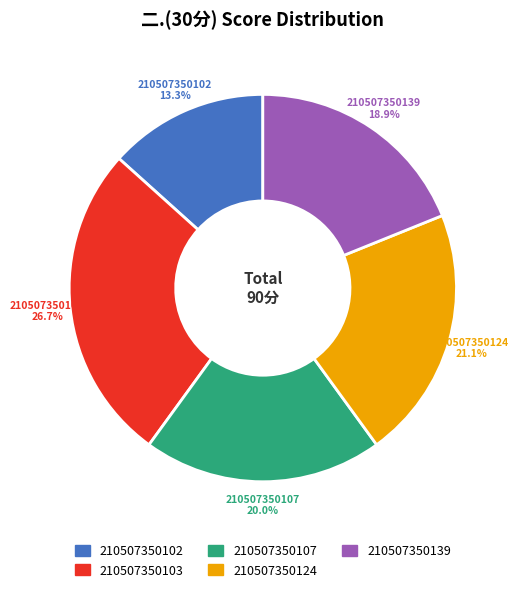

What is the smallest slice in the pie chart?

210507350102